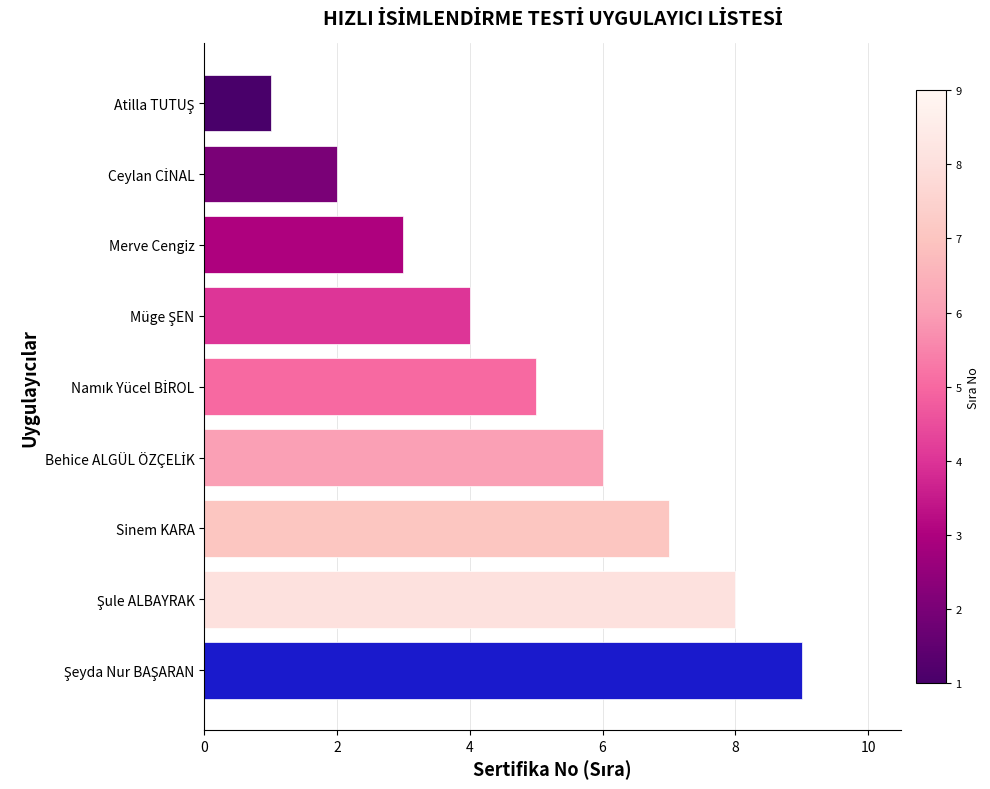

The value at Sinem KARA is 11. True or false?

False